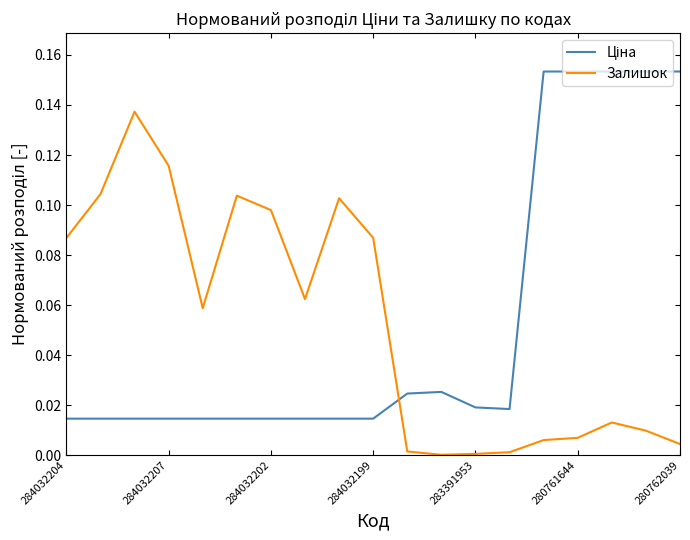

Does the chart display data point markers on the line(s)?

No